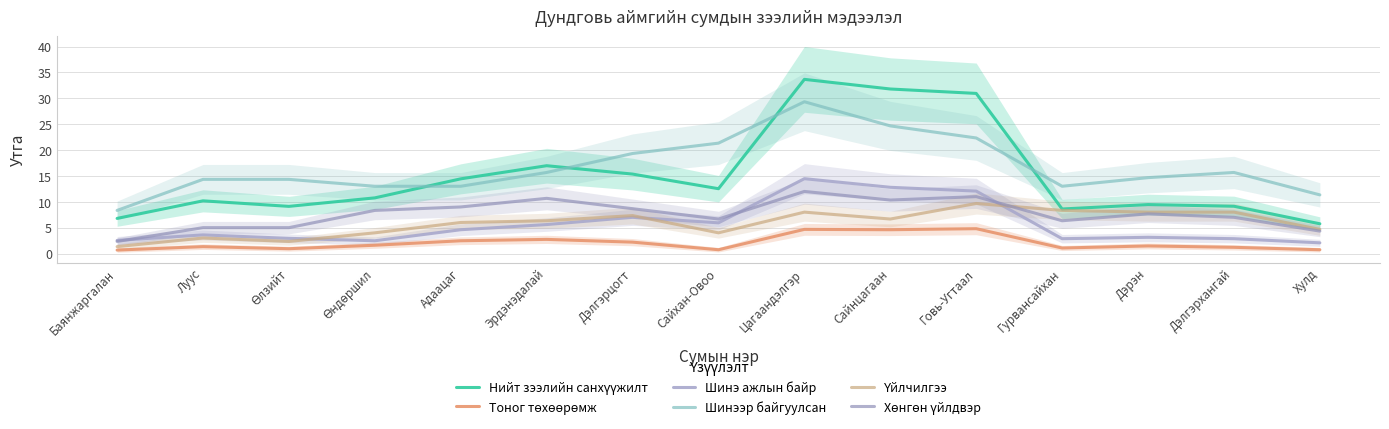

After their last crossing, which series has the higher values: Үйлчилгээ or Шинэ ажлын байр?

Үйлчилгээ